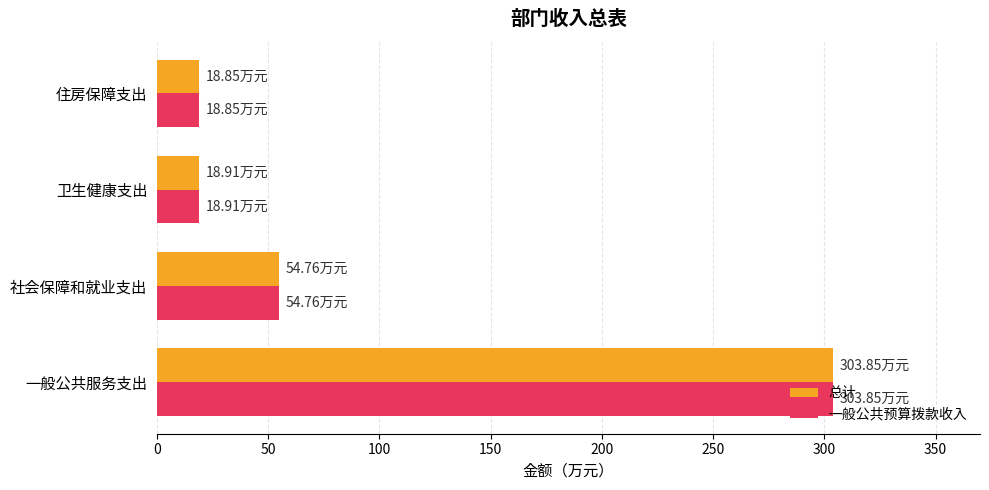

What is the difference between the maximum and minimum values in the 一般公共预算拨款收入 series?

285.0